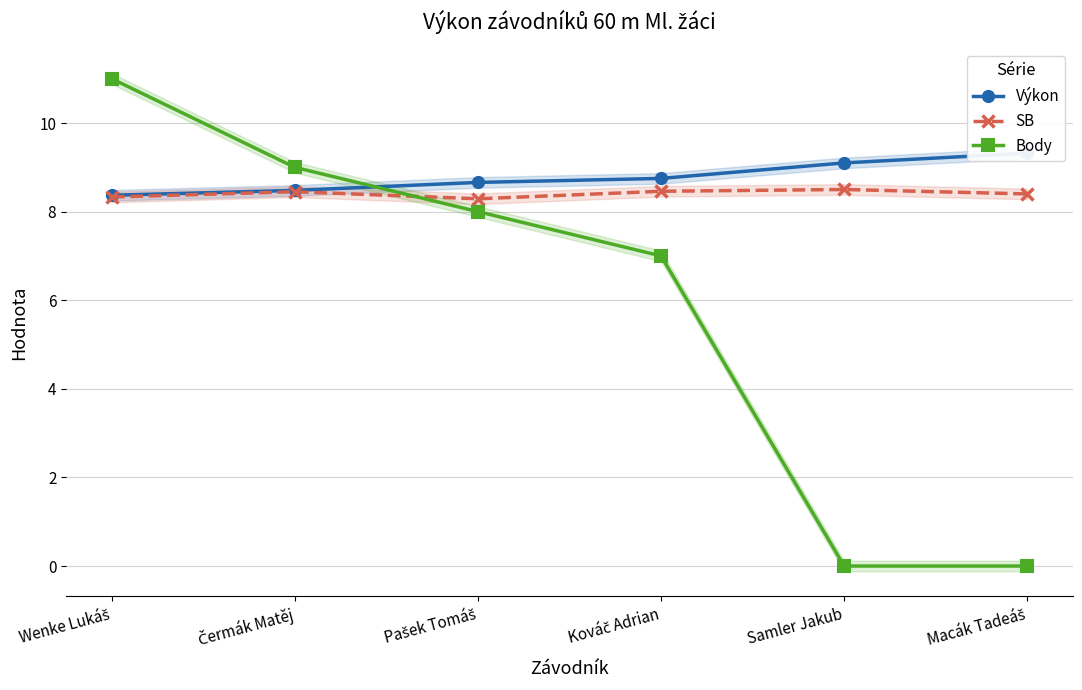

Reading left to right, list all the values displayed in this chart.

Výkon: 8.4	8.5	8.7	8.8	9.1	9.3
SB: 8.3	8.4	8.3	8.5	8.5	8.4
Body: 11.0	9.0	8.0	7.0	0.0	0.0